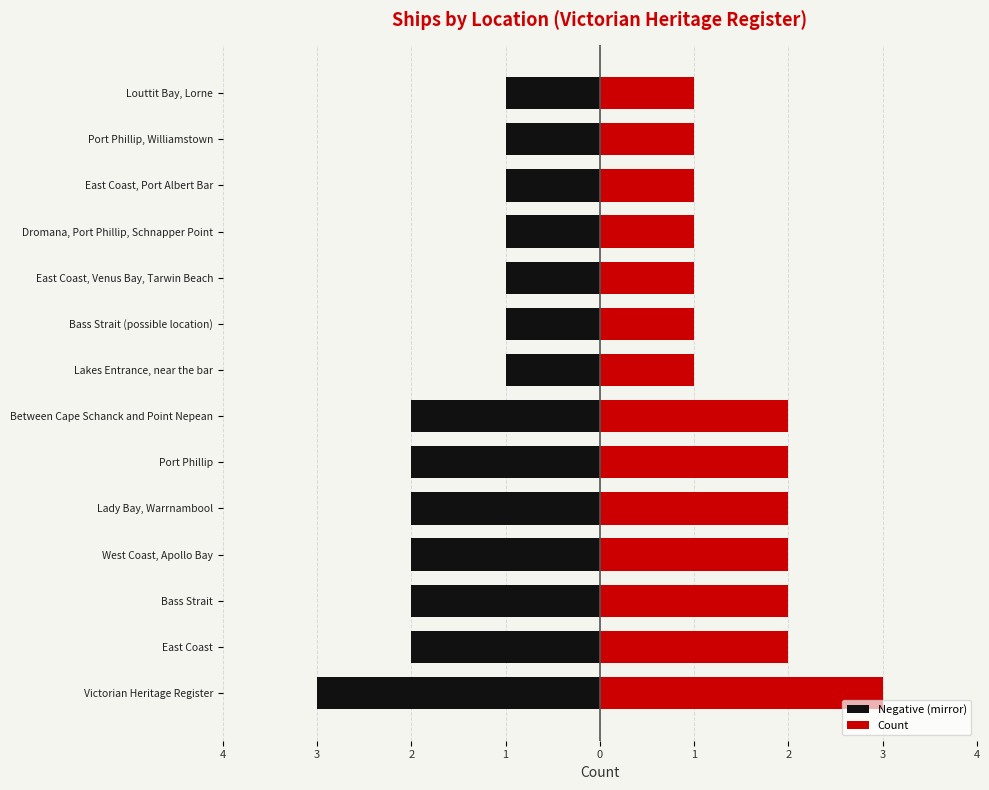

What is the sum of all Count values?

22